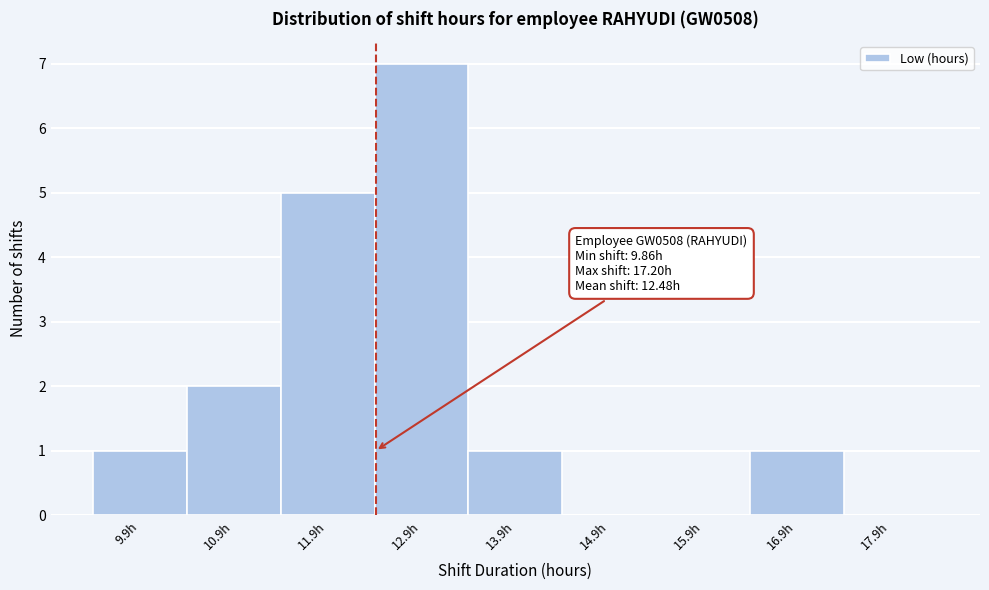

Over which range of the x-axis is the bar tallest?

12.36 to 13.36